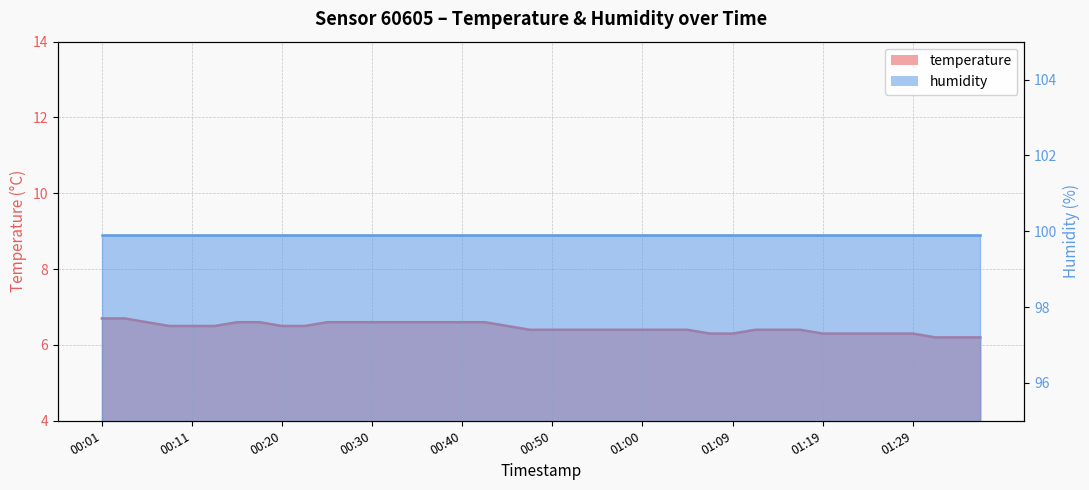

How many values are between 6 and 7?

40